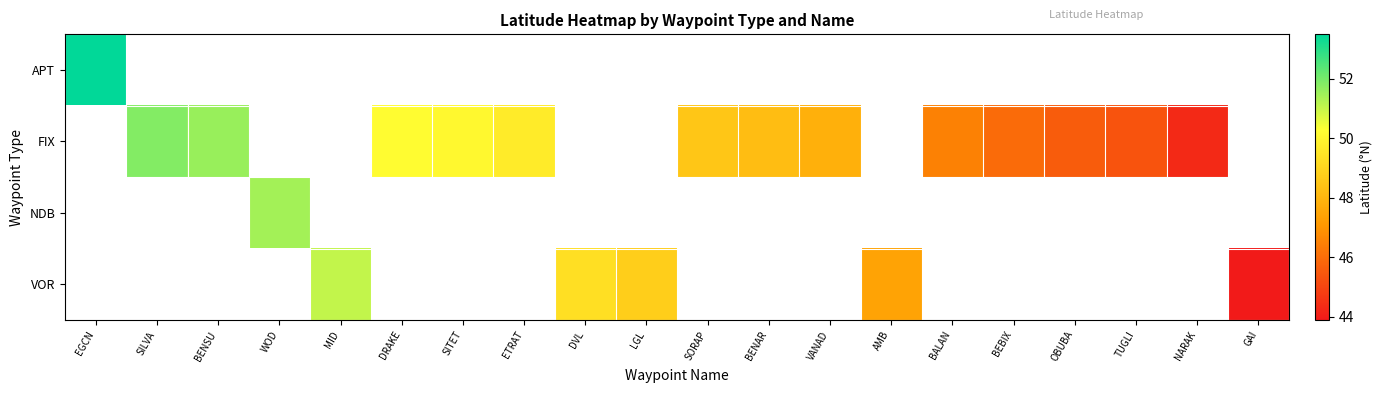

Is the value of NDB at BALAN greater than the value of VOR at WOD?

No